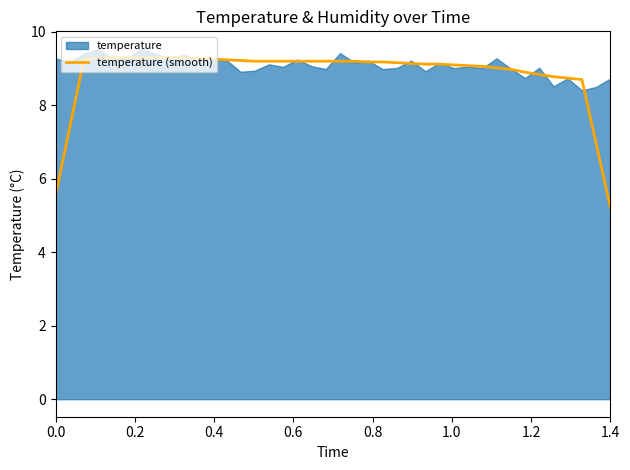

At which label does temperature (smooth) reach its minimum?

1.4